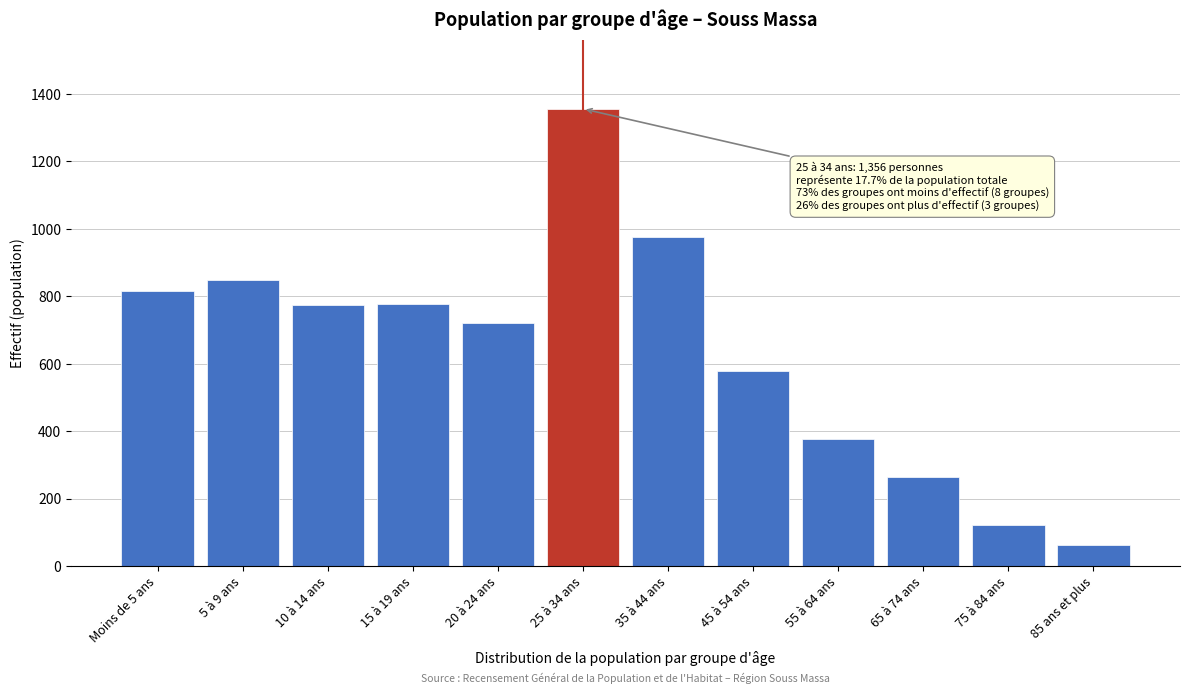

Which label corresponds to the largest value in the chart?

25 à 34 ans